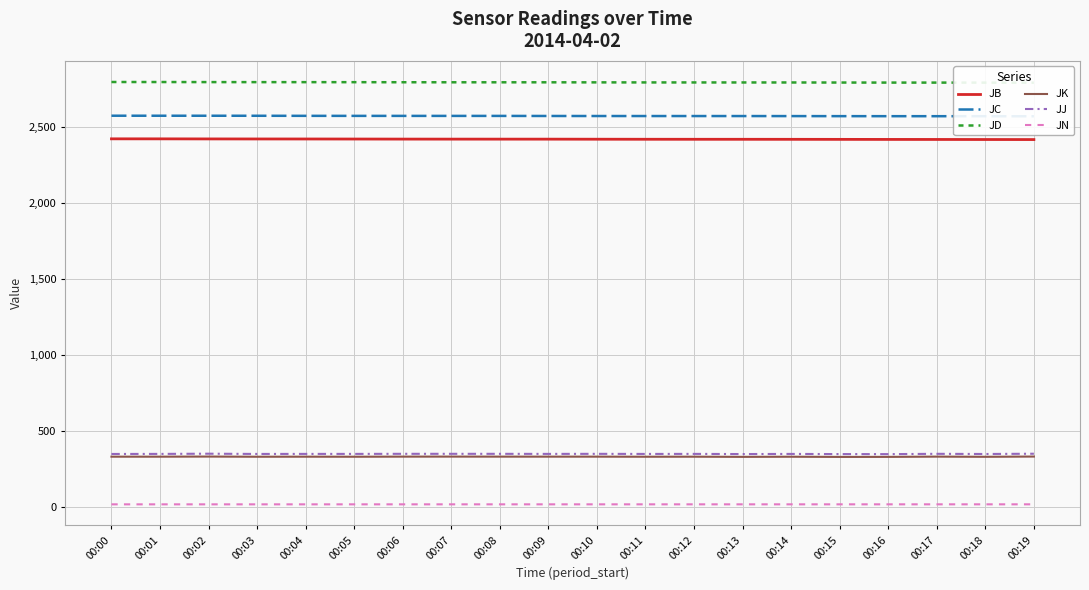

True or false: JK and JB intersect in this chart.

False